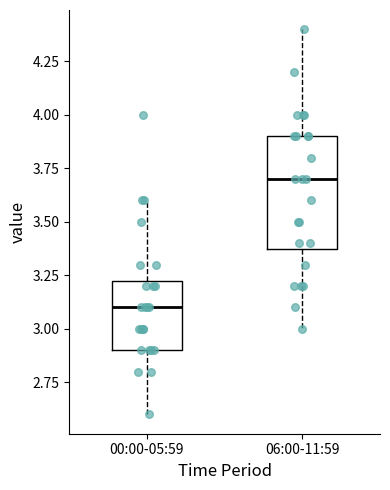

Reading left to right, transcribe this box plot: for each box, give where its median line is, the range the box spans, and where its two whiskers end, as read against the y-axis. The values are not printed on the chart, so give them approximately, as read against the axis.

00:00-05:59: median 3.10, box 2.90 to 3.25, whiskers 2.60 to 3.60
06:00-11:59: median 3.70, box 3.40 to 3.90, whiskers 3.00 to 4.40